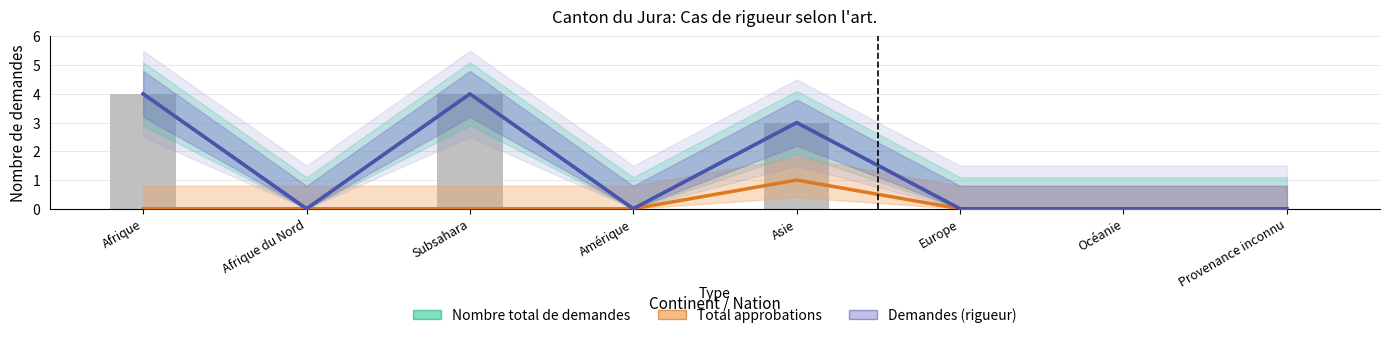

Which series has the largest total across all categories?

Nombre total de demandes